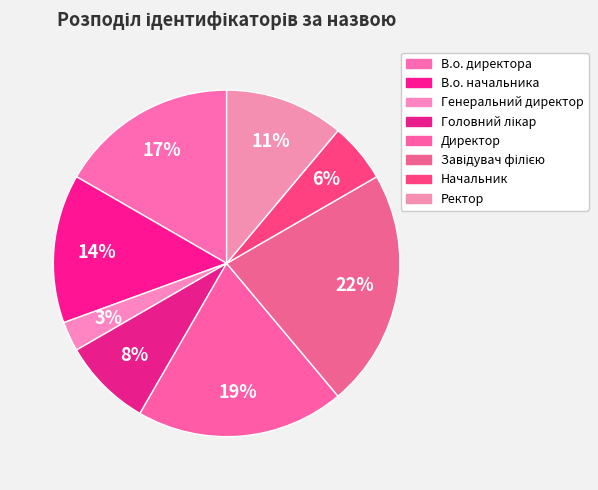

Is it true that Головний лікар is 8% of the pie?

True